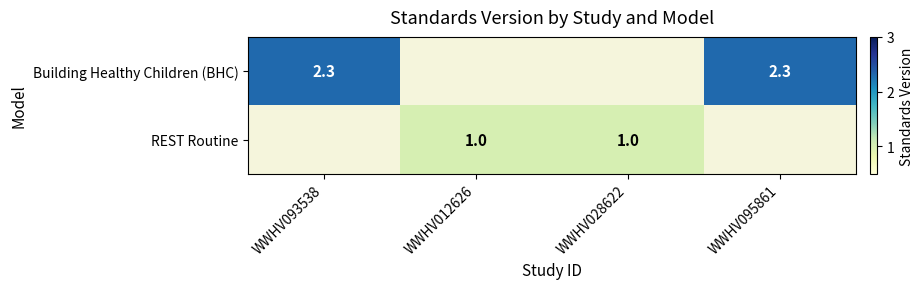

What is the sum of the REST Routine values at WWHV012626 and WWHV028622?

2.0